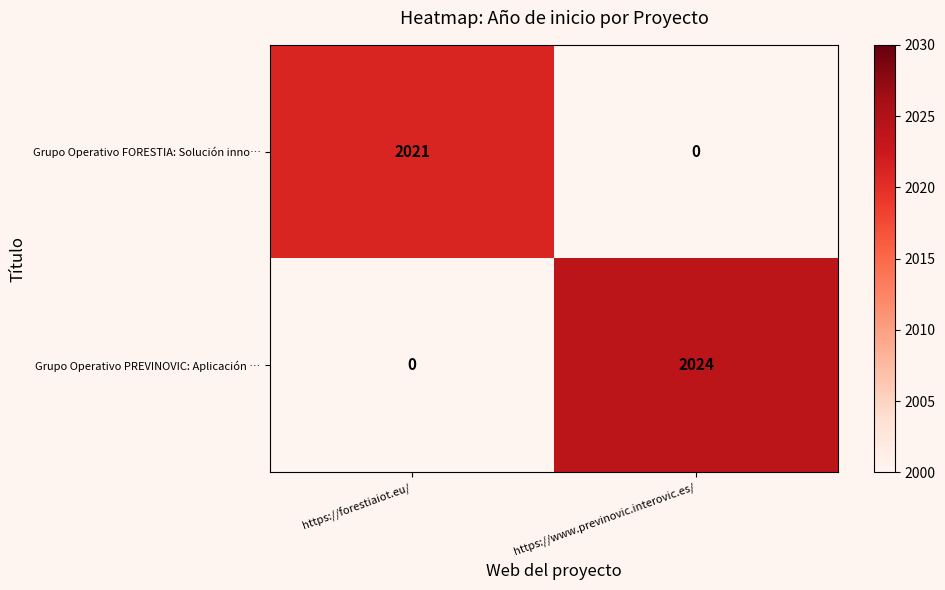

The value of Grupo Operativo PREVINOVIC: Aplicación … at https://www.previnovic.interovic.es/ is 2920. True or false?

False